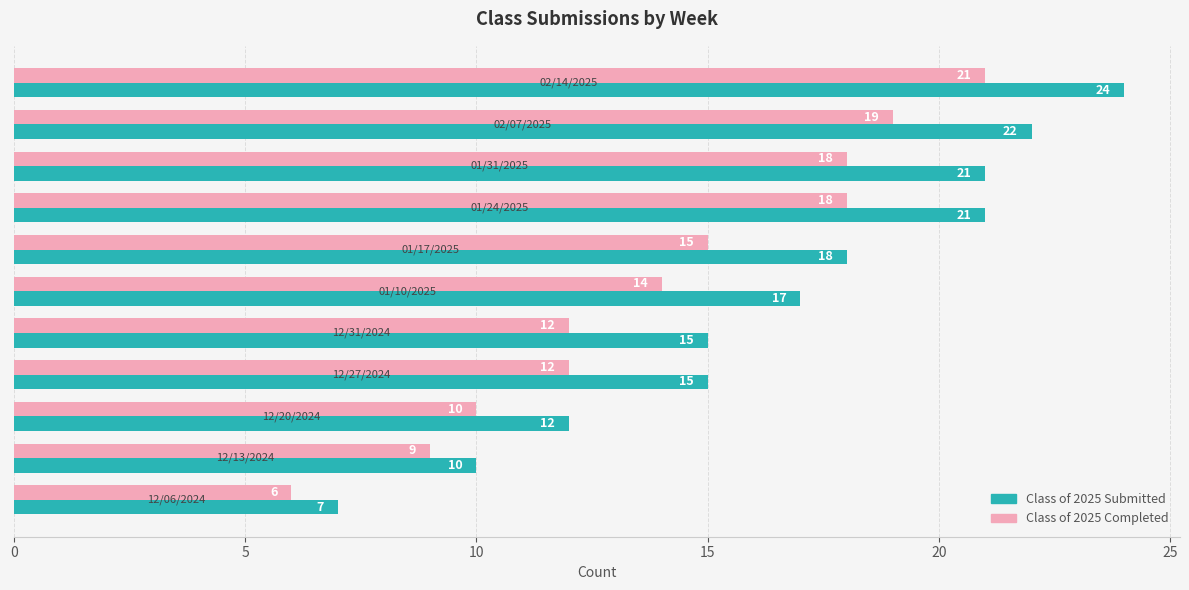

What is the sum of all Class of 2025 Completed values?

154